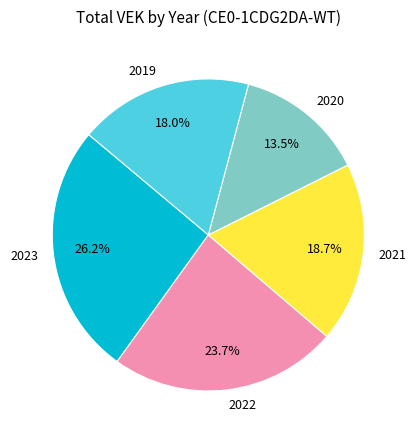

To the nearest percent, what is the difference between the largest and smallest slice percentages?

13%